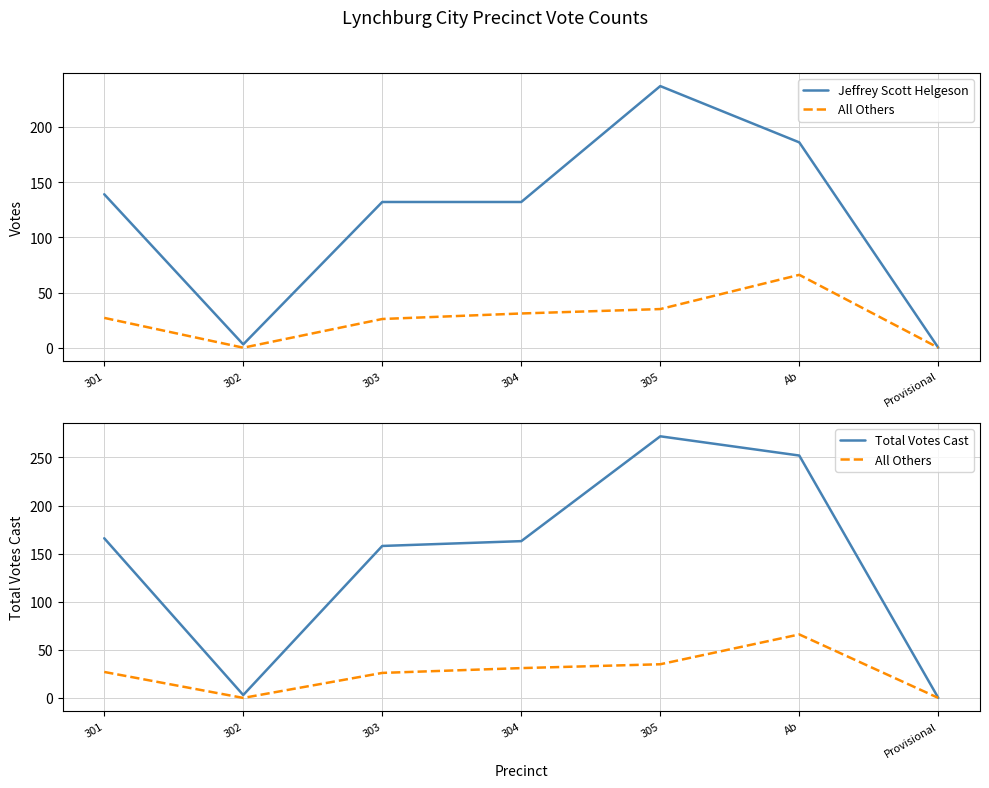

Reading right to left, list all the values displayed in this chart.

Jeffrey Scott Helgeson: 0	186	237	132	132	3	139
All Others: 0	66	35	31	26	0	27
Total Votes Cast: 0	252	272	163	158	3	166